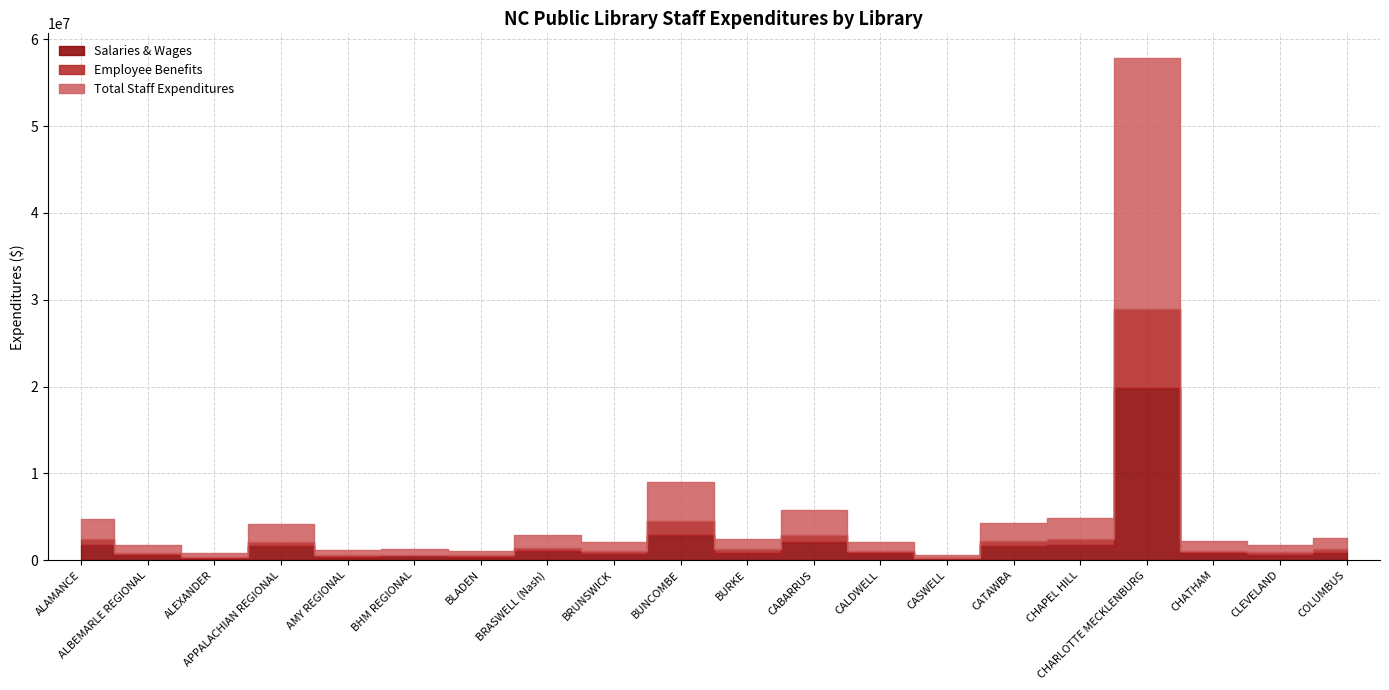

Reading left to right, list all the values displayed in this chart.

Salaries & Wages: 1706812	636056	281564	1605603	396261	486163	379356	1053451	733339	2867904	861575	2077916	798924	194644	1630986	1766008	19824467	766642	614012	859046
Employee Benefits: 662897	206060	124817	453692	160145	128235	159629	391721	302215	1615260	361172	799984	257927	72348	531159	668859	9083217	326177	272728	386115
Total Staff Expenditures: 2369709	842116	406381	2059295	556406	614398	538985	1445172	1035554	4483164	1222747	2877900	1056851	266992	2162145	2434867	28907684	1092819	886740	1245161